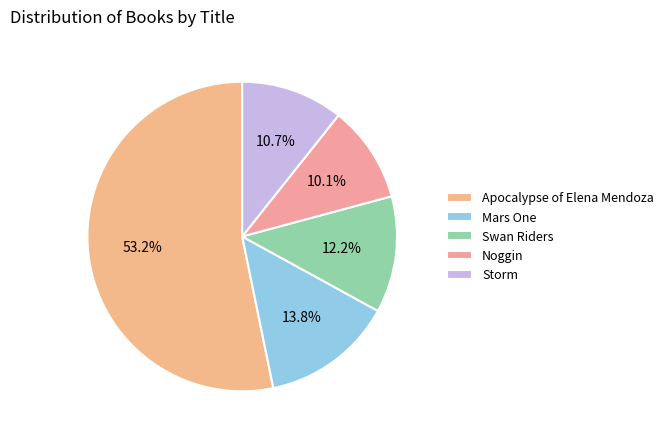

What is the smallest slice in the pie chart?

Noggin